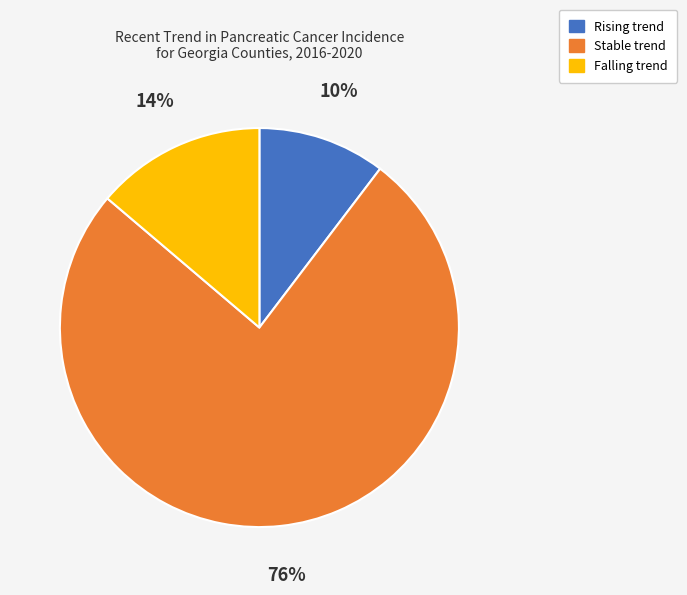

How many slices are in this pie chart?

3